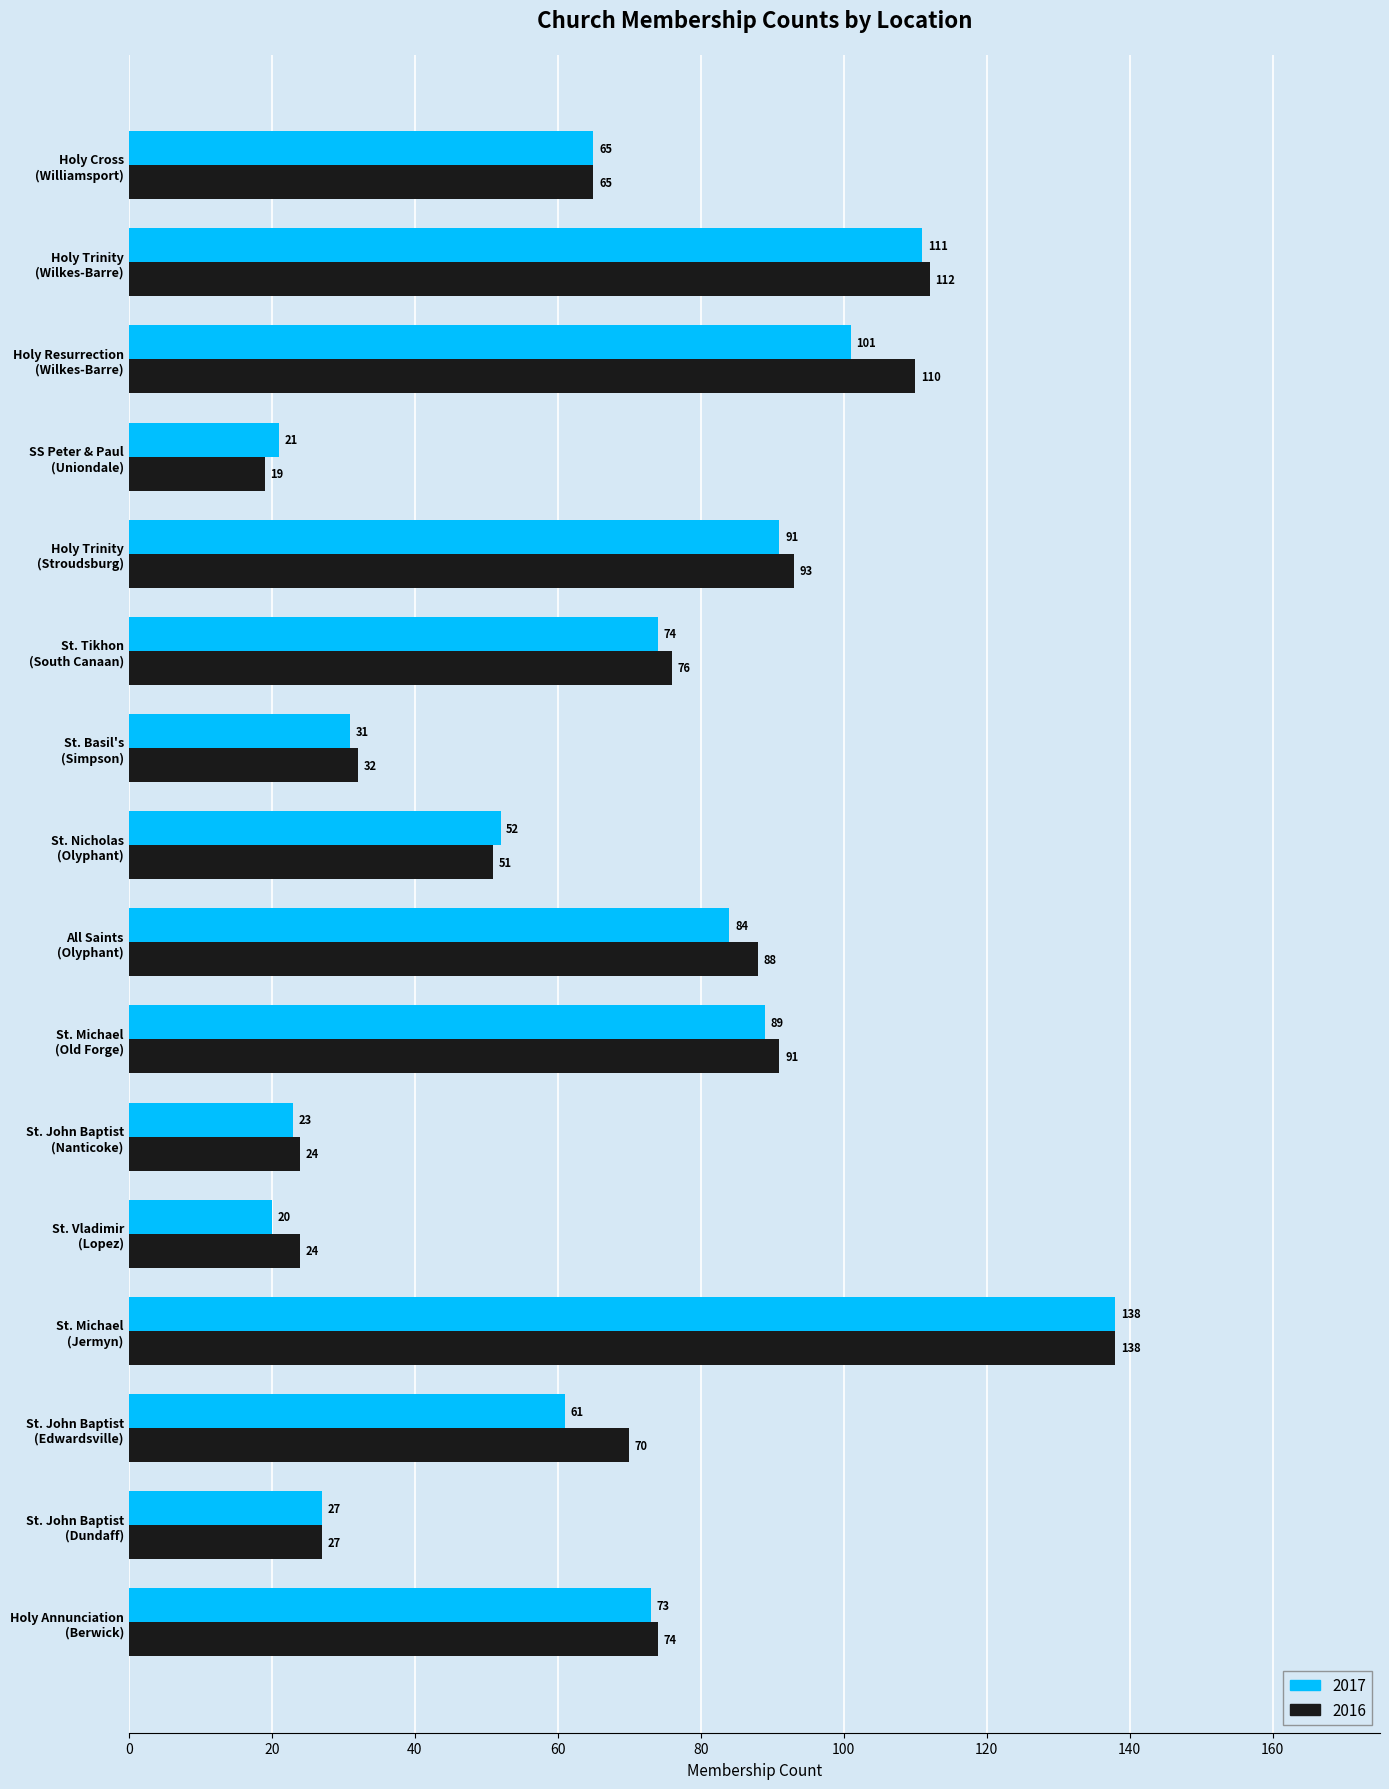

Which label corresponds to the largest value in the chart?

St. Michael
(Jermyn)